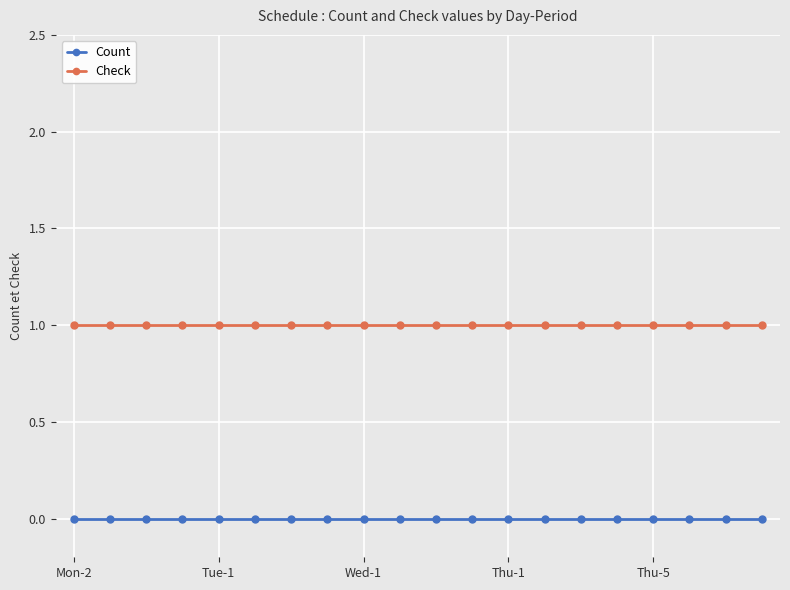

What is the sum of all Check values?

20